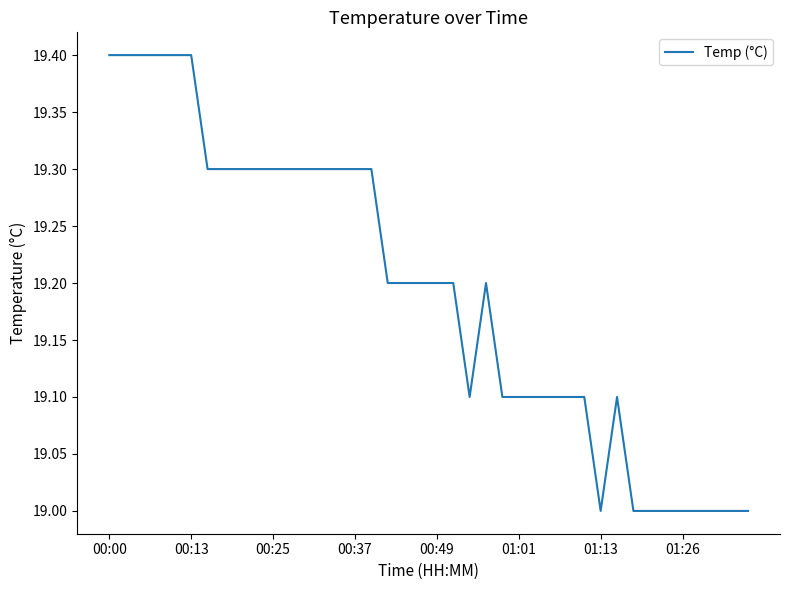

What is the difference between the second highest and minimum values?

0.4